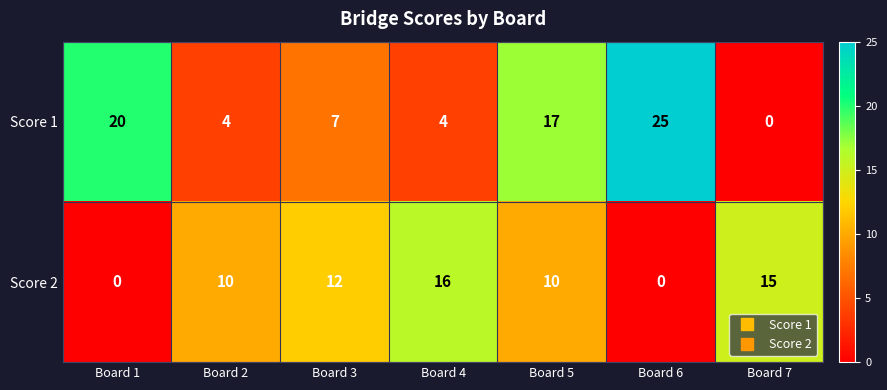

Reading left to right, transcribe all the data shown in this chart.

Score 1: 20	4	7	4	17	25	0
Score 2: 0	10	12	16	10	0	15